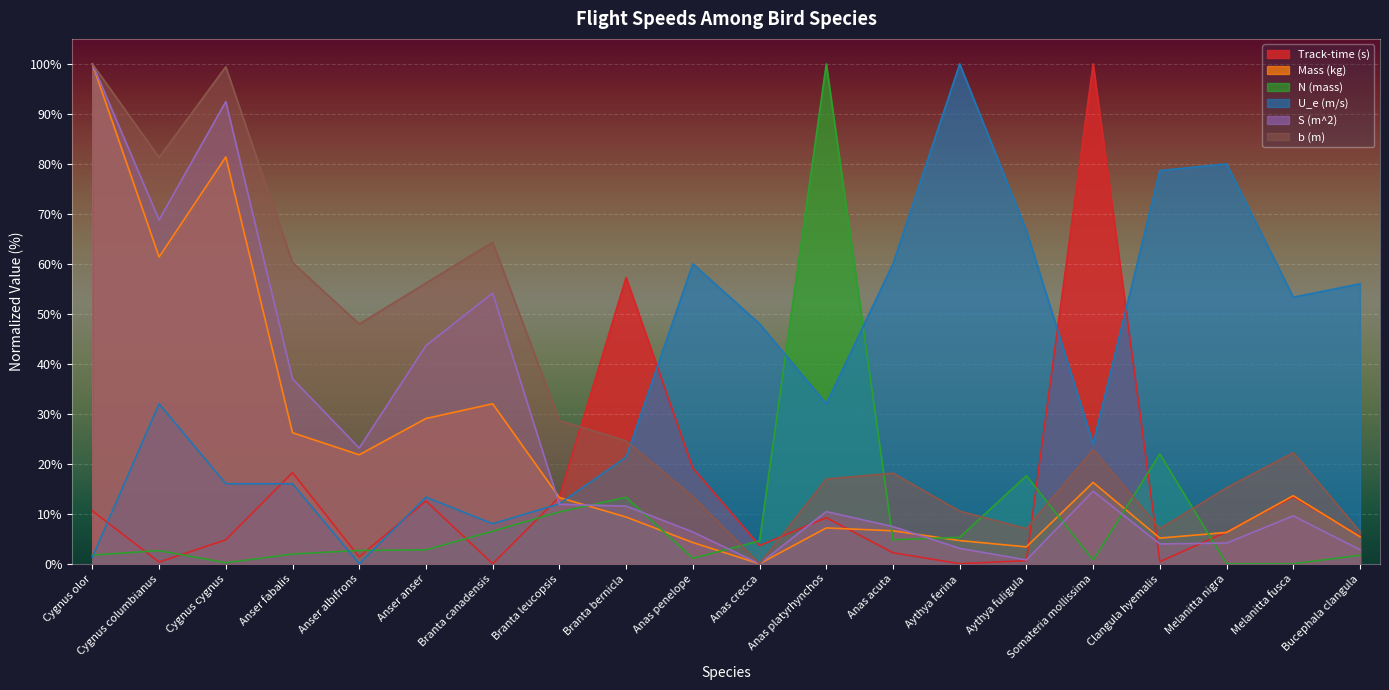

How many interior local peaks does the N (mass) series have?

5